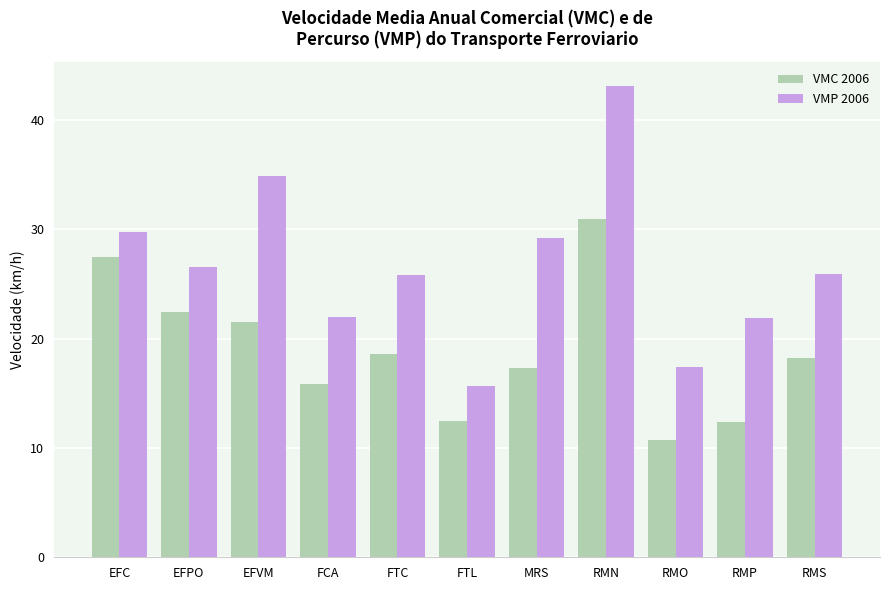

Rank the series by their average value, from lowest to highest.

VMC 2006, VMP 2006